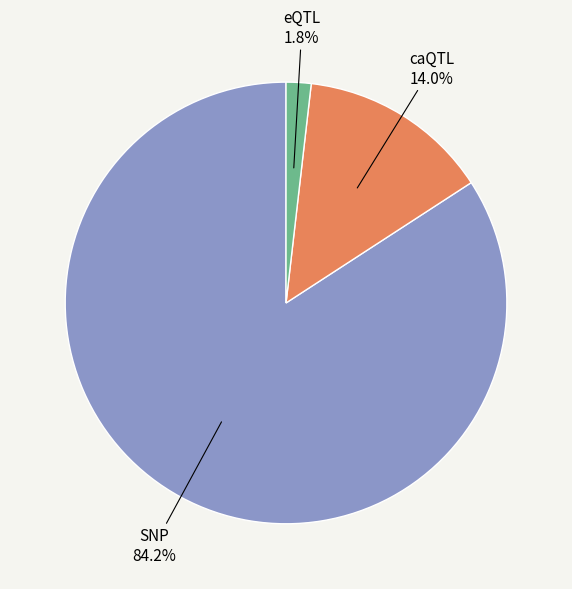

Rank the categories by value from lowest to highest.

eQTL, caQTL, SNP